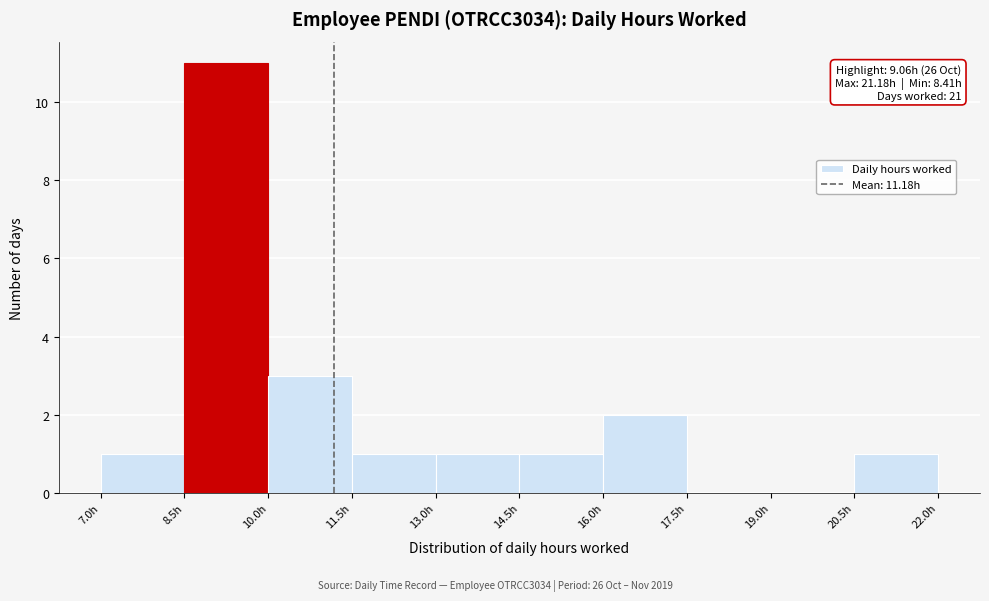

Over which range of the x-axis is the bar tallest?

8.5 to 10.0